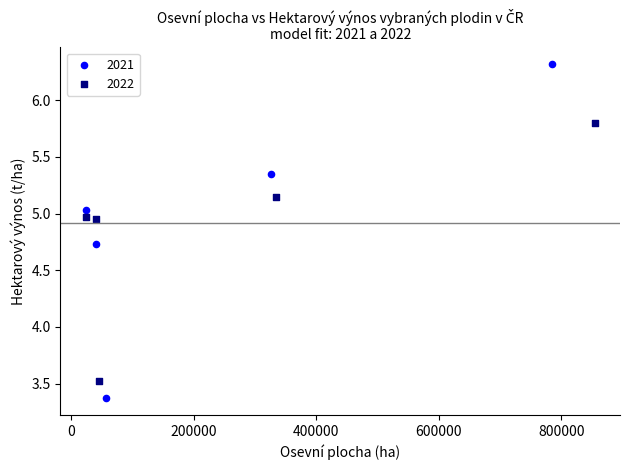

Which series reaches the minimum Y coordinate?

2021